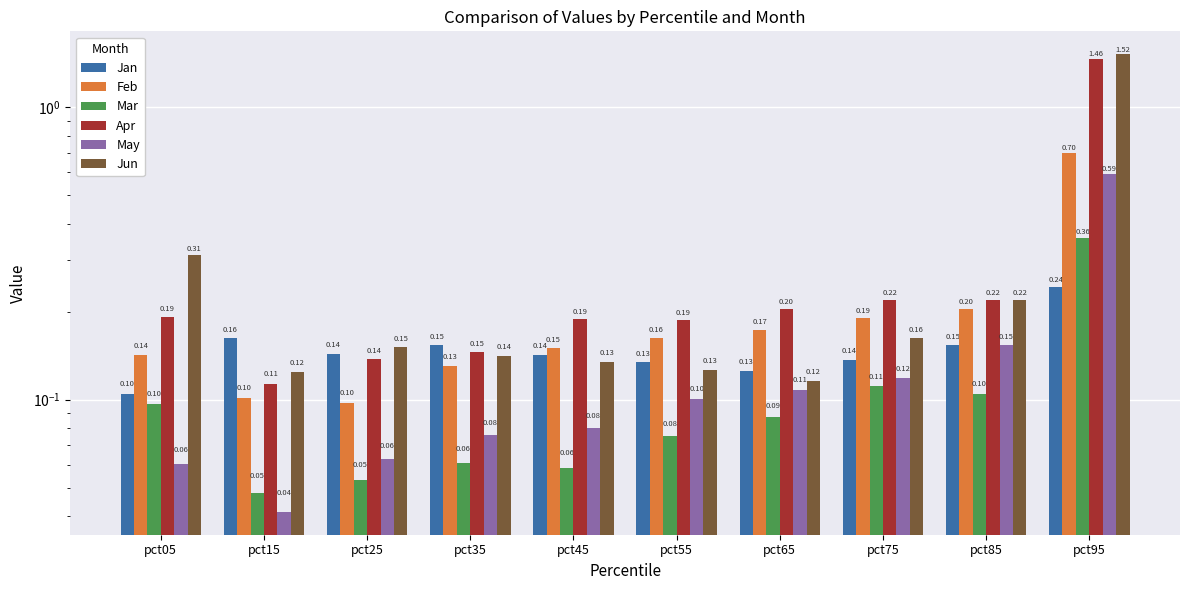

Between pct45 and pct85, which series saw the biggest shift?

Jun